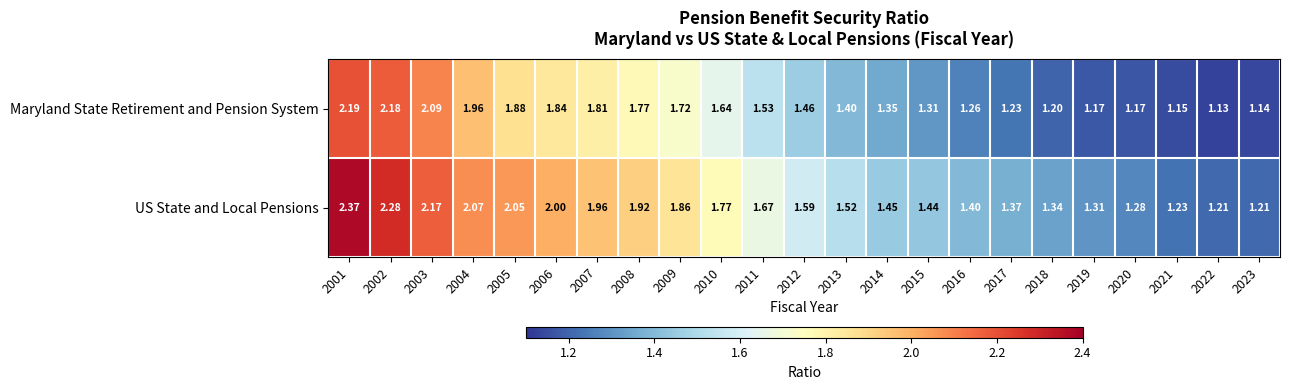

At 2009, list the series in order from largest to smallest.

US State and Local Pensions, Maryland State Retirement and Pension System